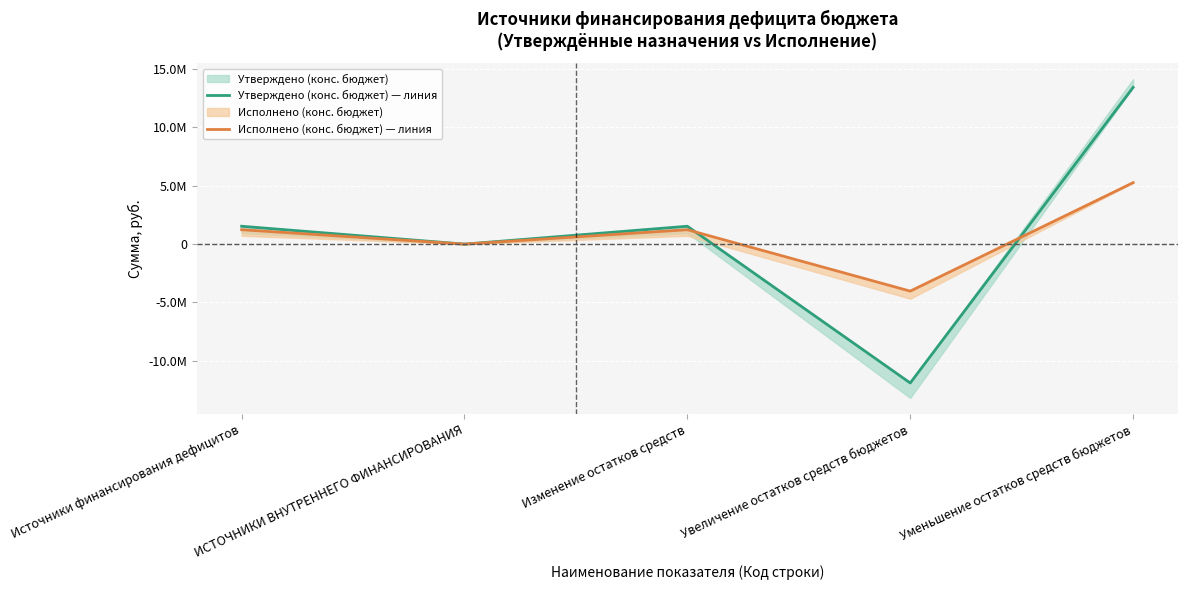

What is the difference between the highest and lowest values at Источники финансирования дефицитов?

298253.8